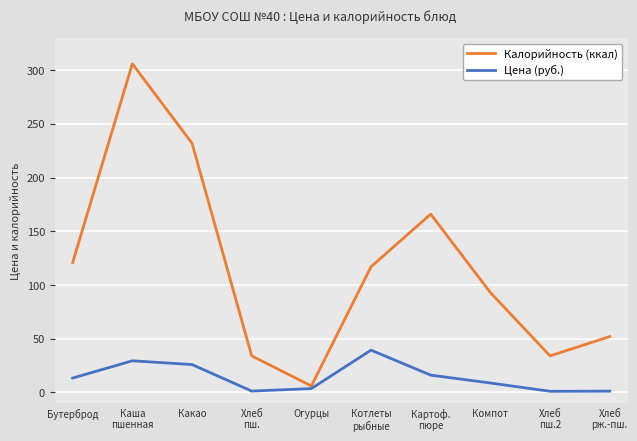

What is the total value across all series at Компот?

101.8